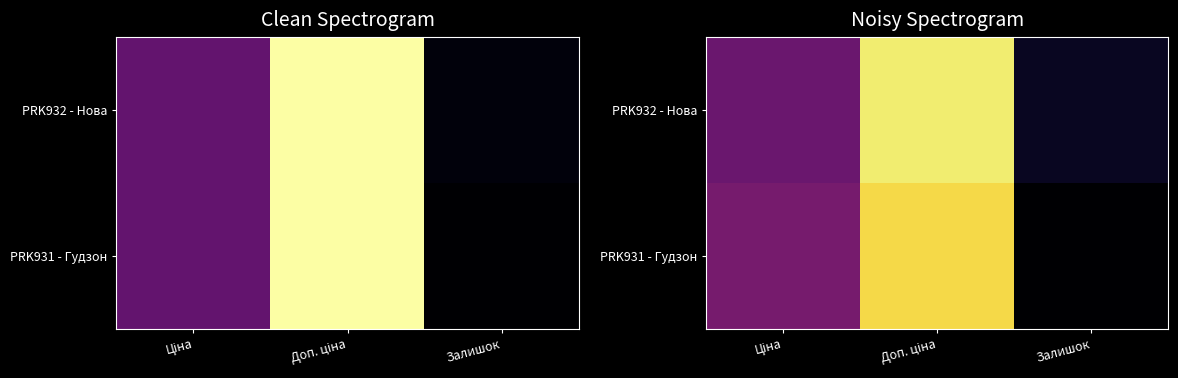

The value of PRK931 - Гудзон at Ціна is 0.5. True or false?

False